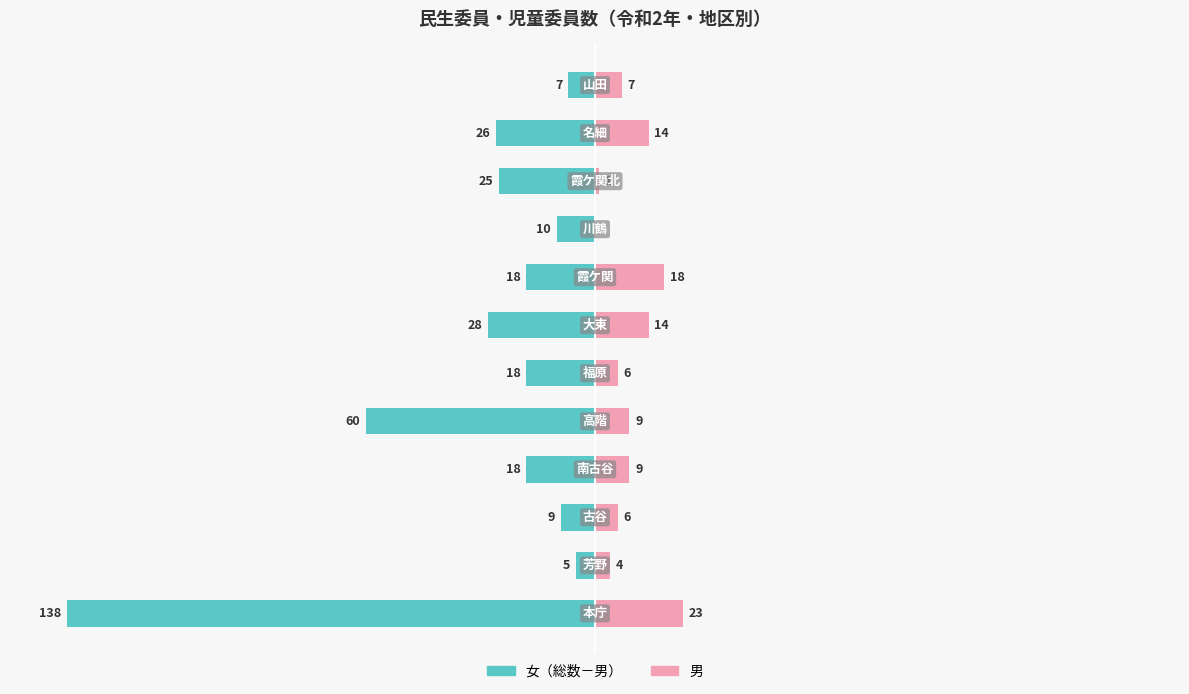

Reading right to left, transcribe all the data shown in this chart.

女（総数-男）: -7	-26	-25	-10	-18	-28	-18	-60	-18	-9	-5	-138
男: 7	14	1	0	18	14	6	9	9	6	4	23